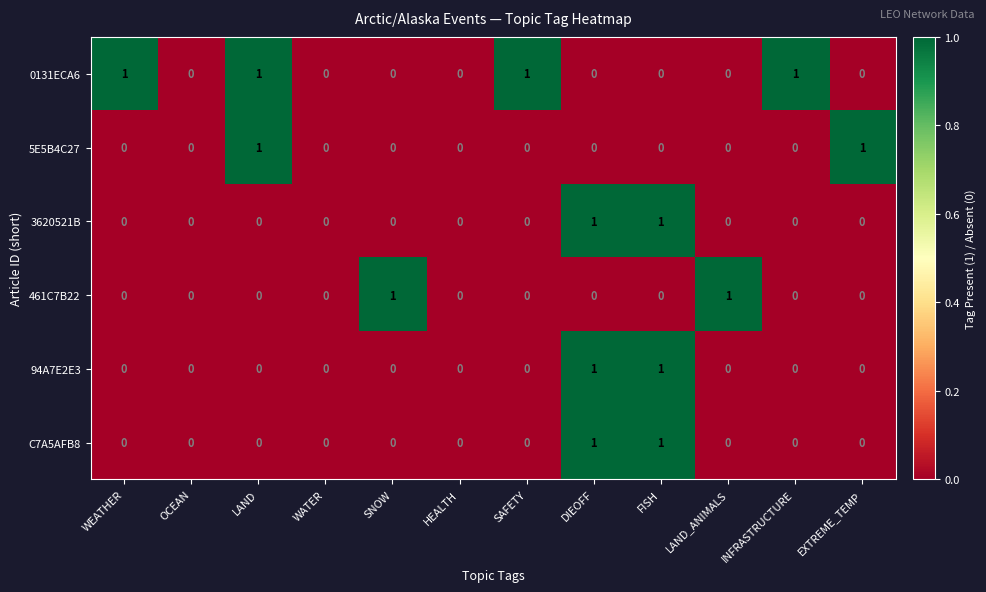

What is the total value across all series at DIEOFF?

3